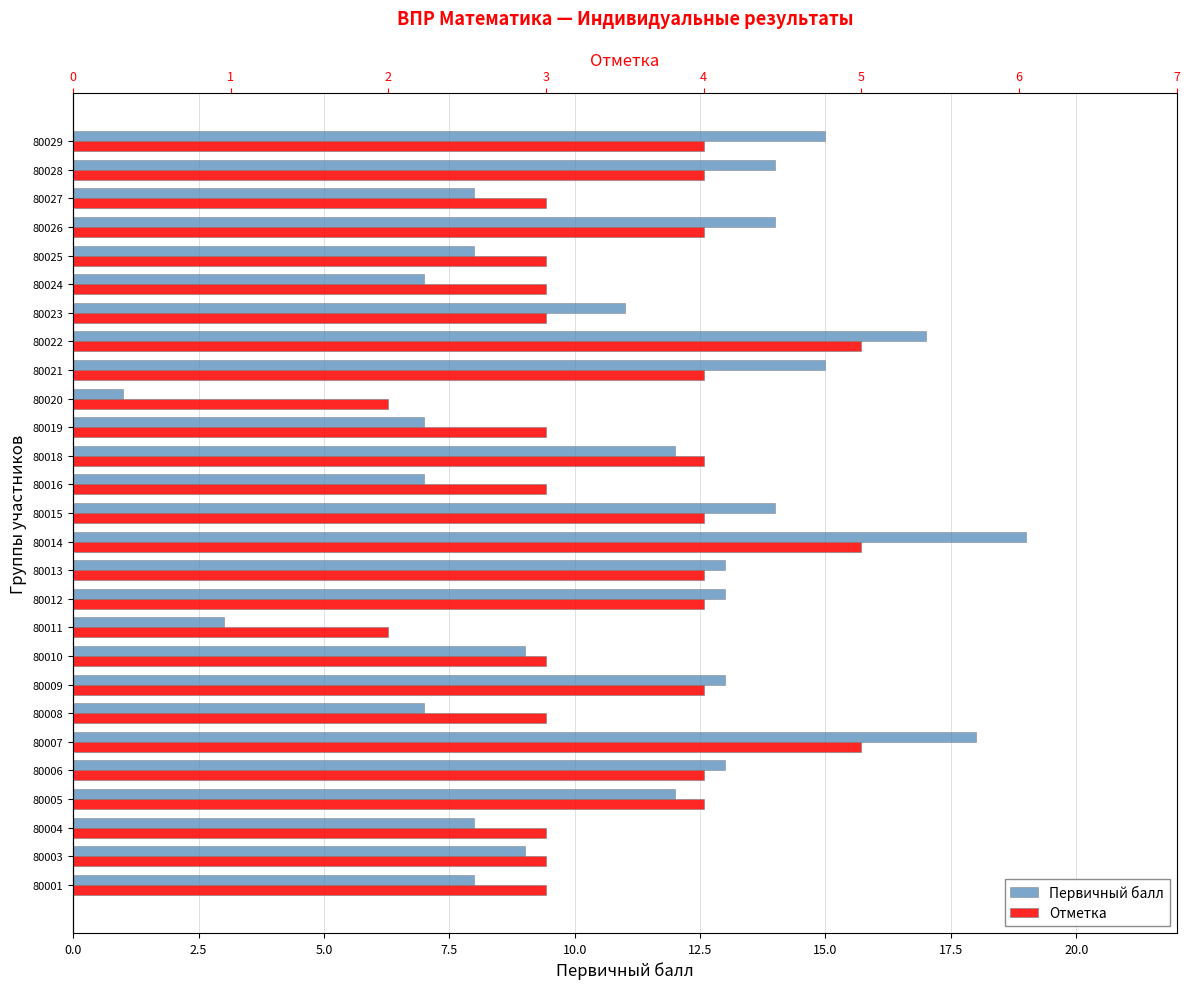

How many bars are there in each group?

2